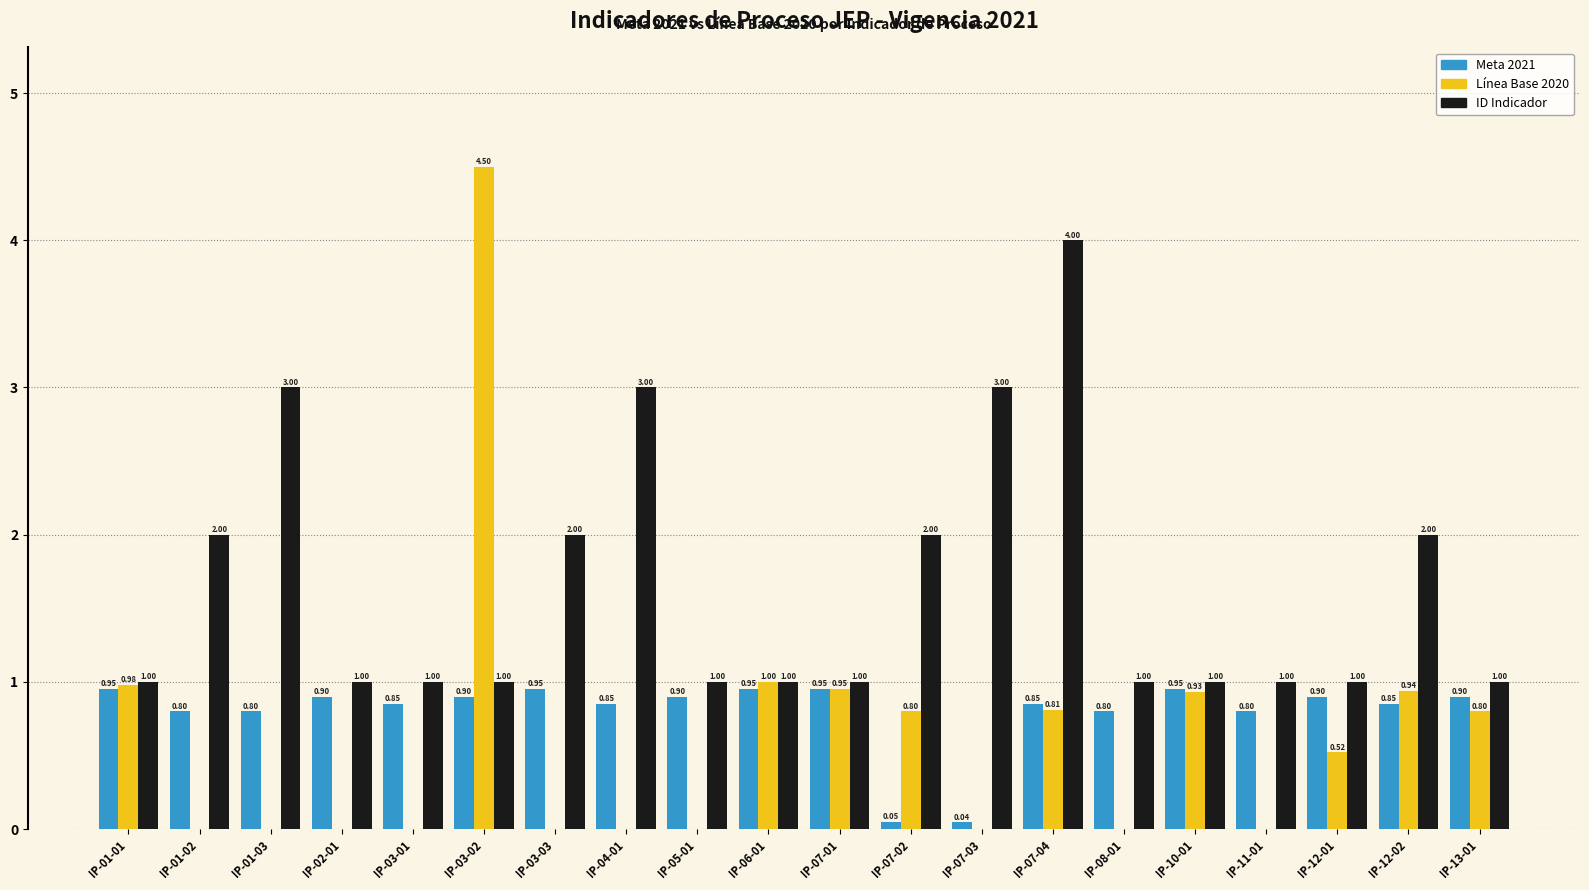

Between IP-03-02 and IP-04-01, which series saw the biggest shift?

Línea Base 2020